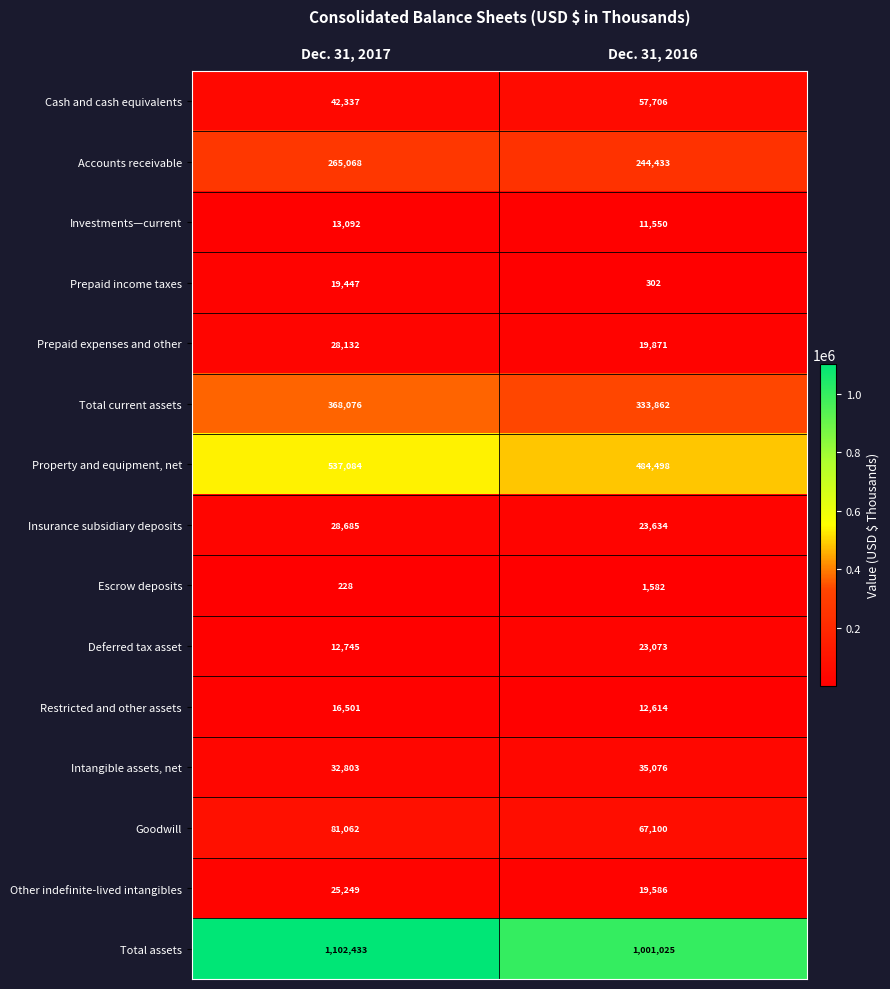

What is the total value across all series at Dec. 31, 2017?

2572942